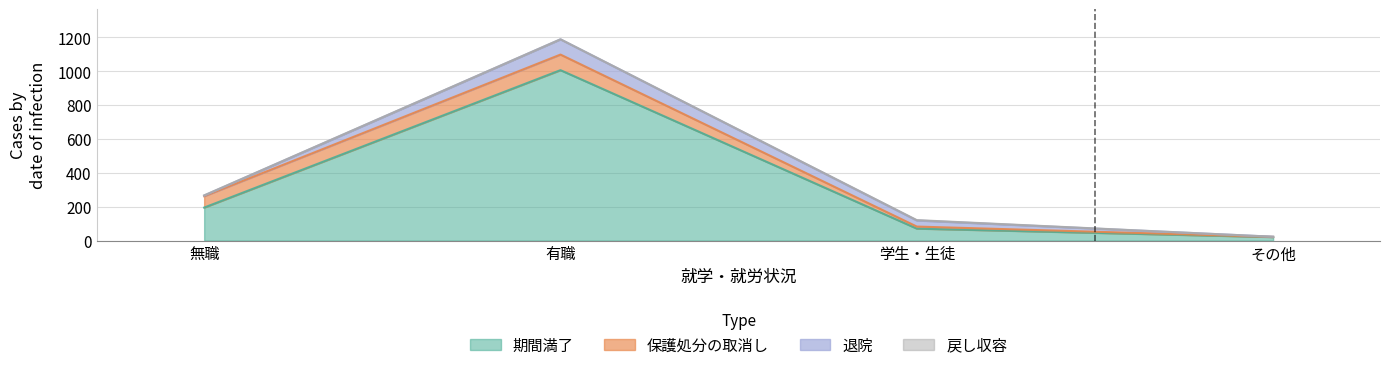

How many distinct data groups are displayed?

4